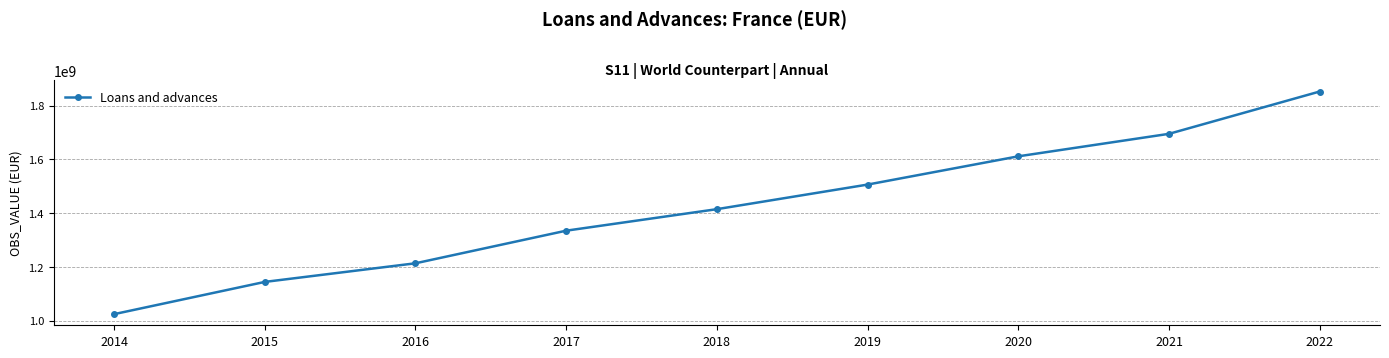

The value at 2017 is 1334988284. True or false?

True